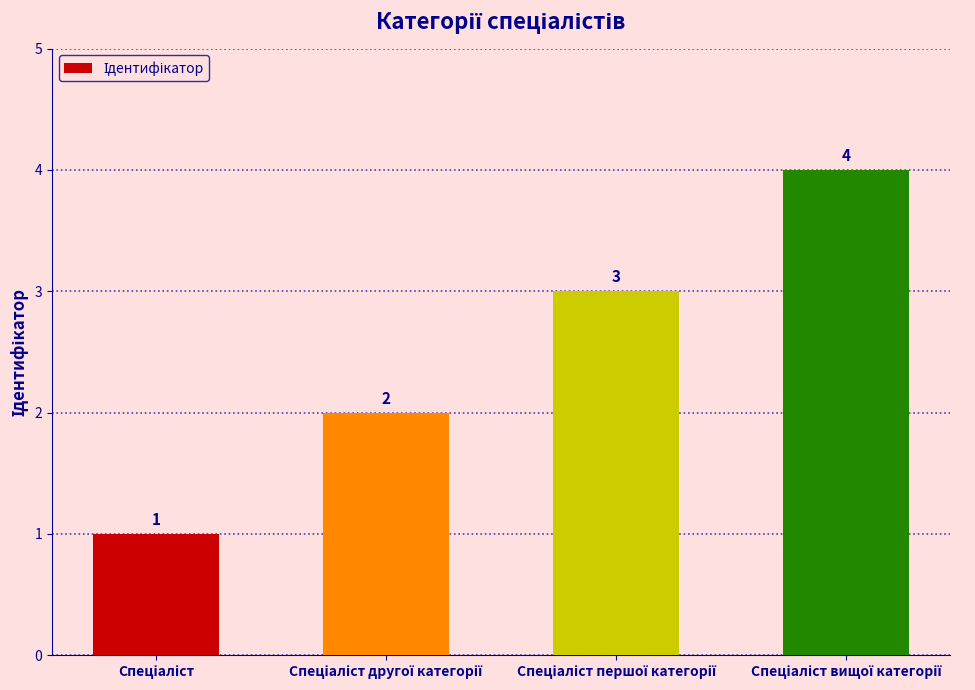

What is the difference between the maximum and minimum values?

3